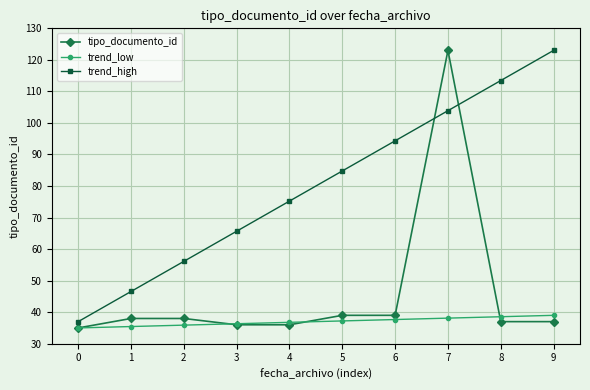

How many values in the trend_high series are below 84?

5